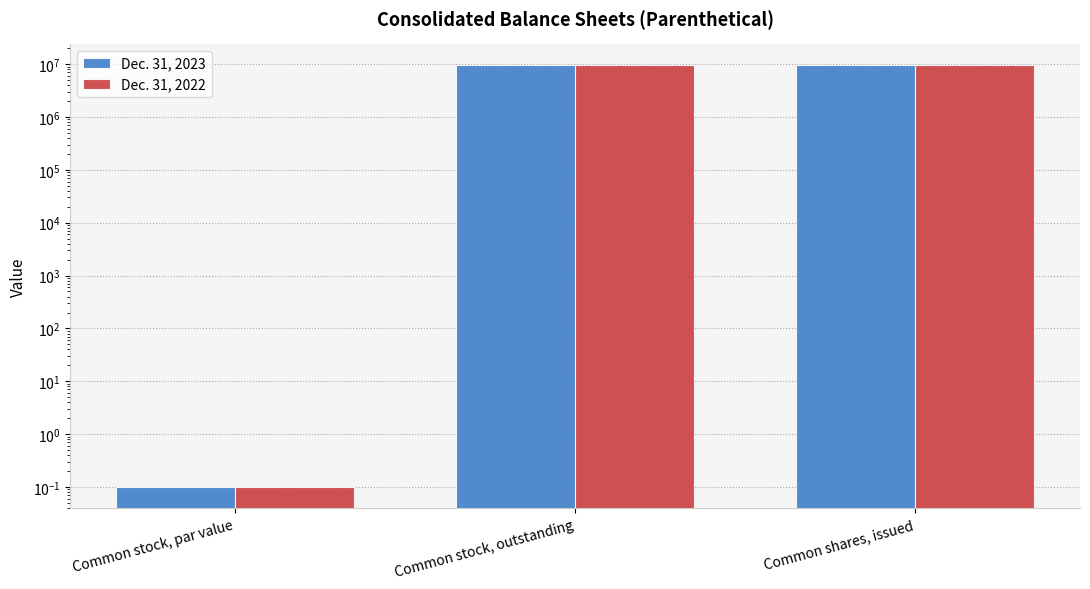

How many distinct data groups are displayed?

2